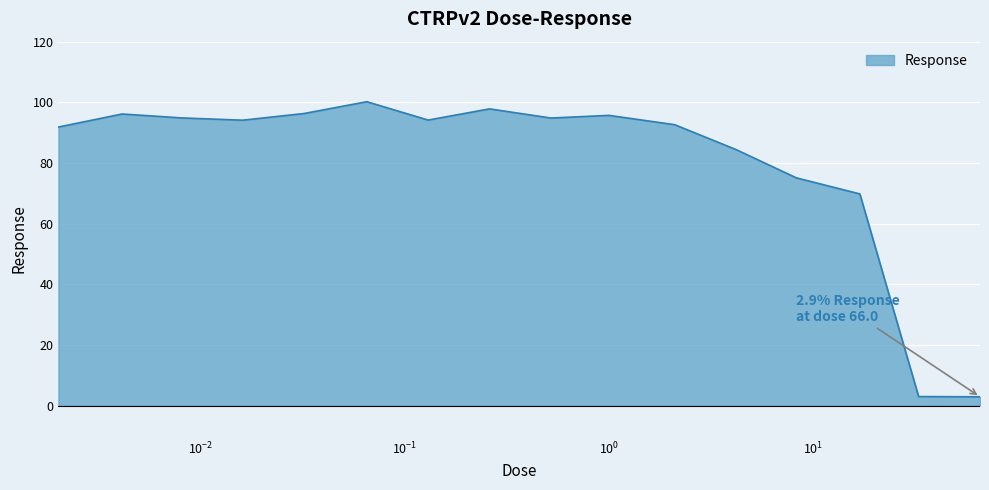

What is the maximum value shown in the chart?

100.2